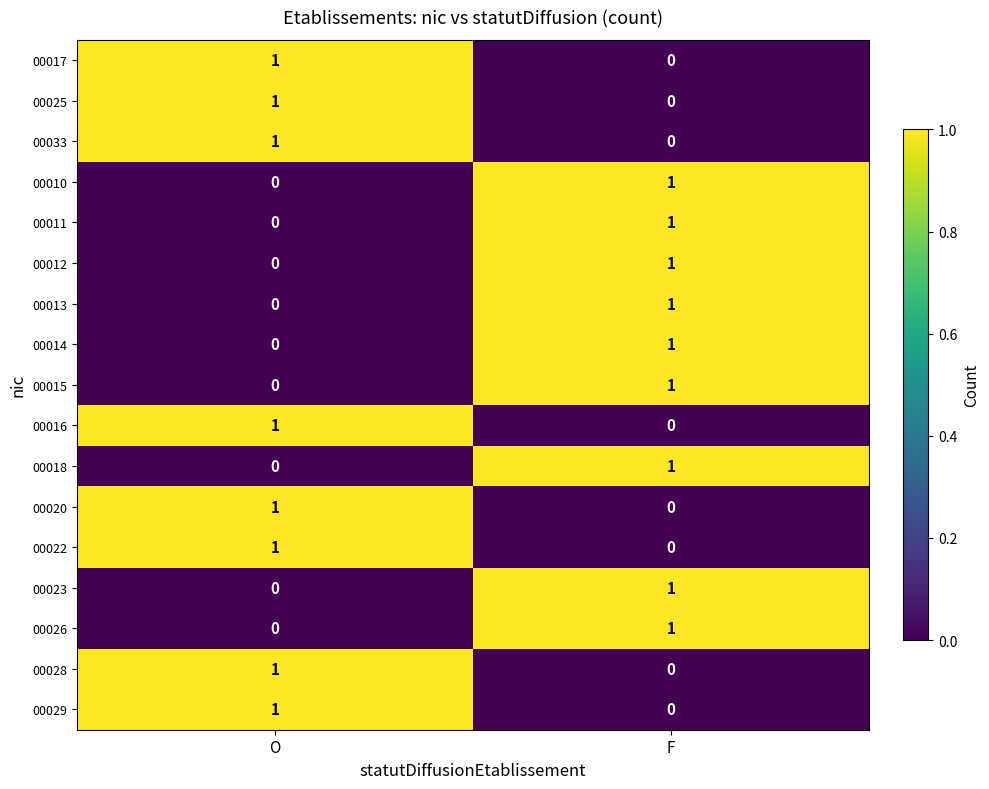

Is the value of 00028 at F greater than the value of 00029 at O?

No